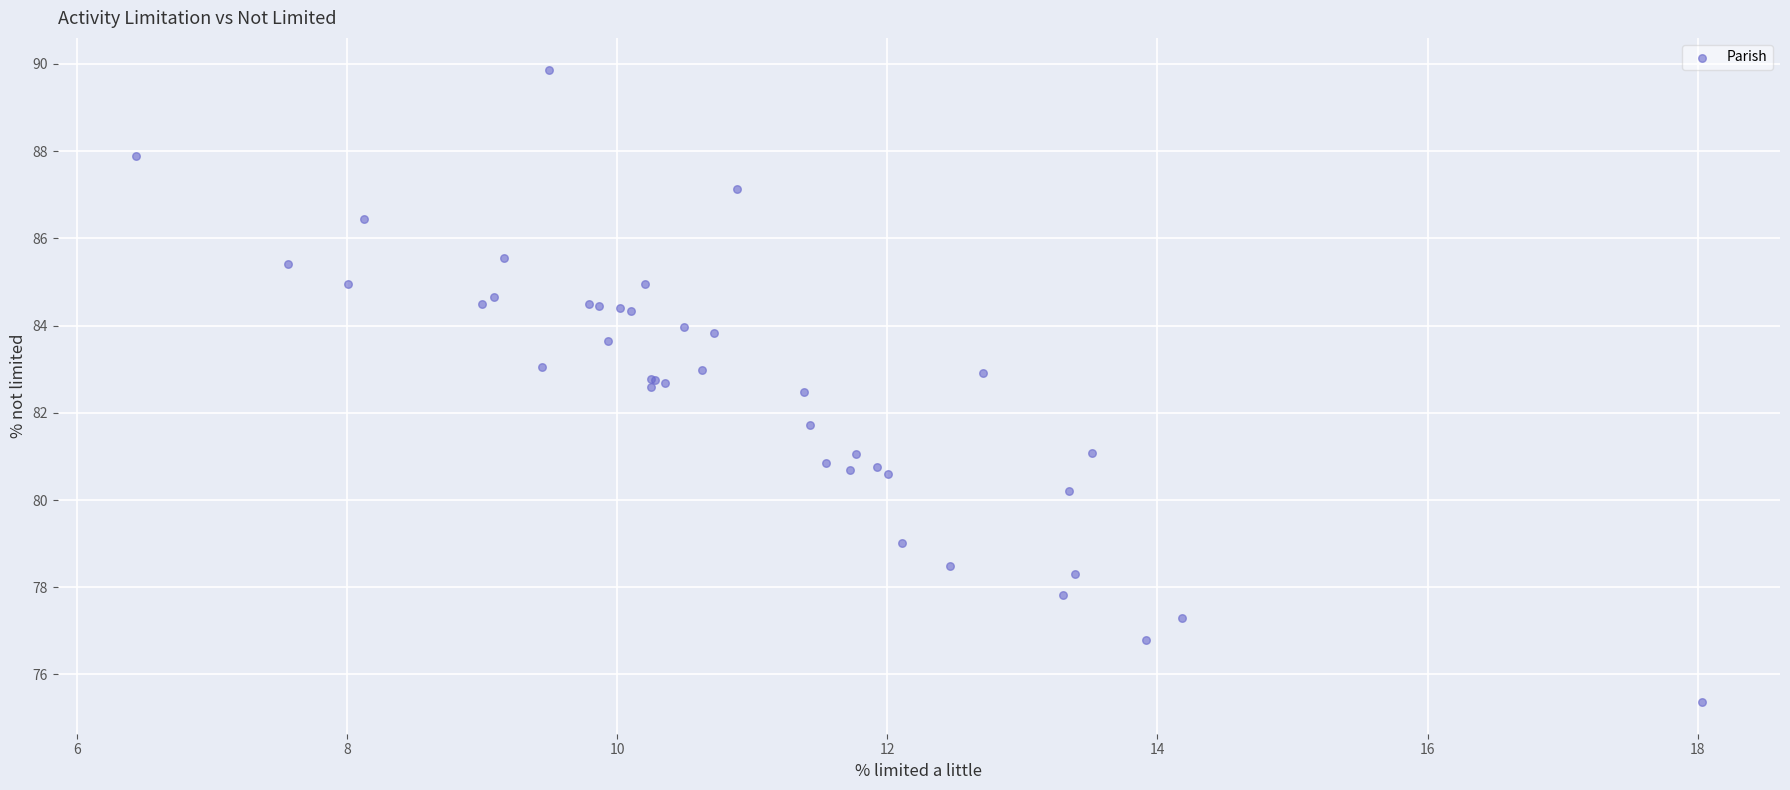

What Y value in the scatter plot is closest to 82?

81.7